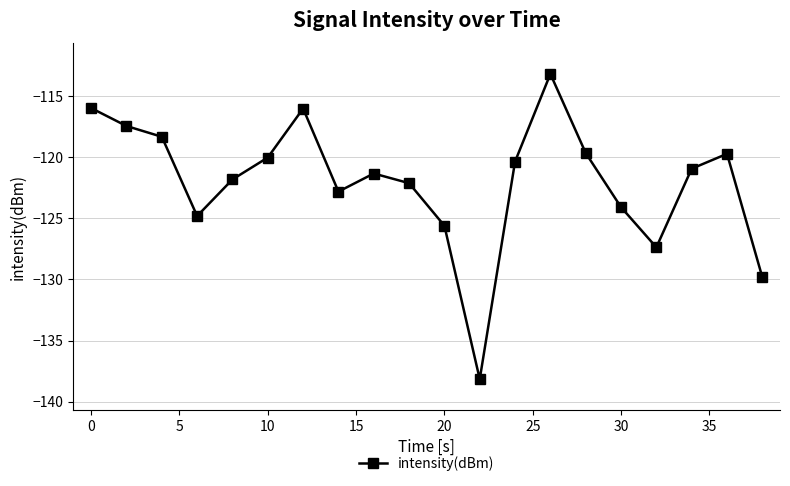

How many points are higher than both their immediate neighbors (excluding endpoints)?

4